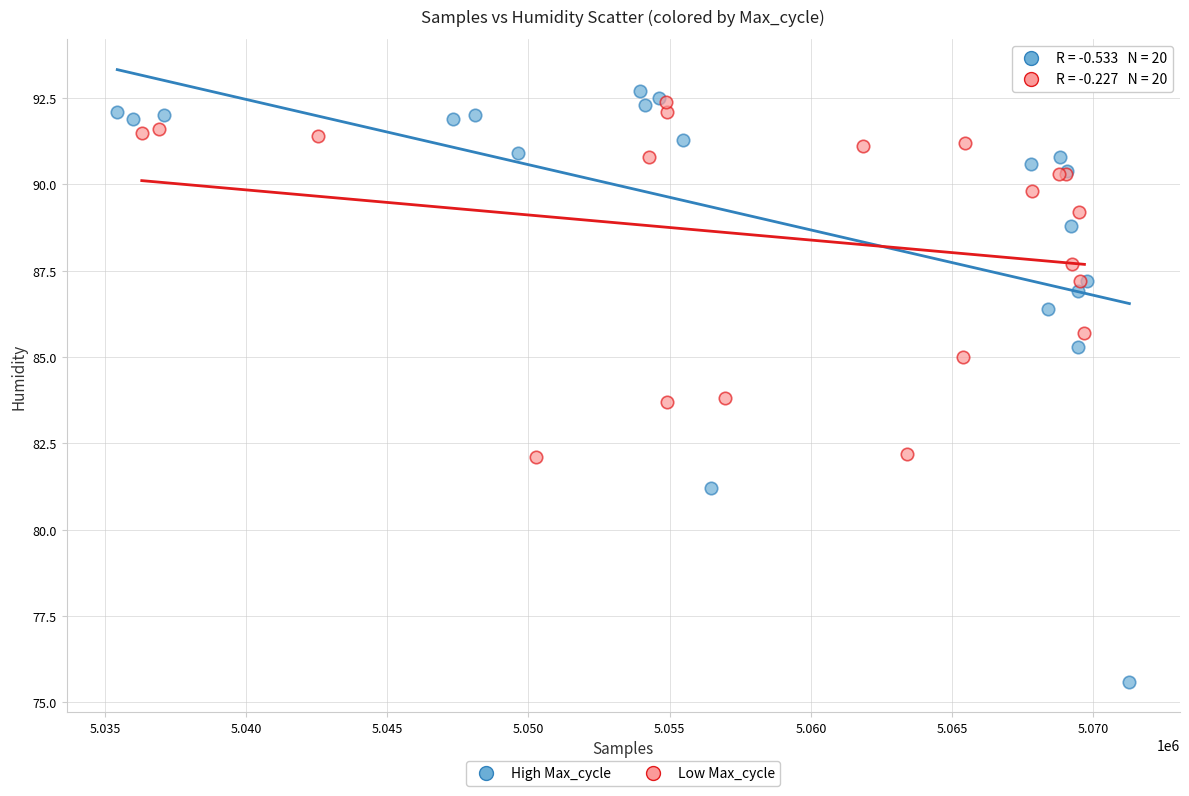

What are all the series names shown in the legend?

High Max_cycle, Low Max_cycle